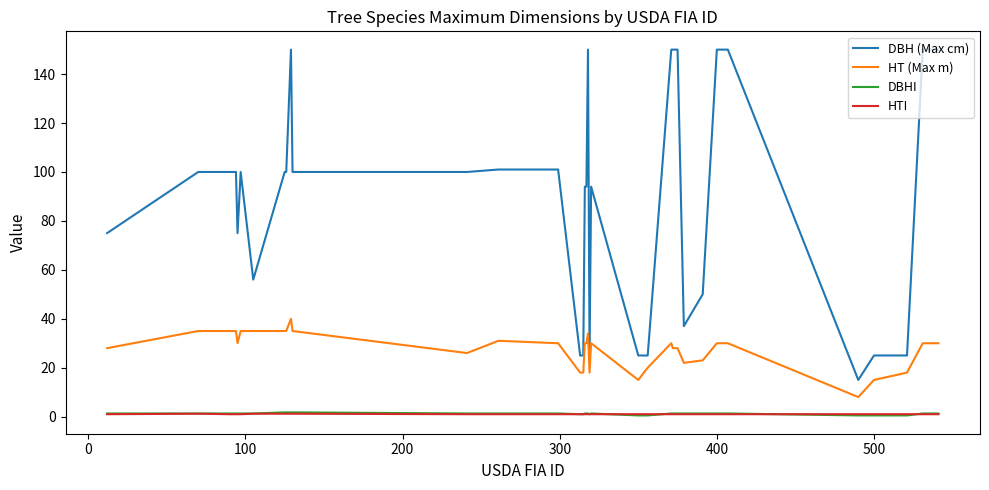

Which series has the widest spread of values?

DBH (Max cm)